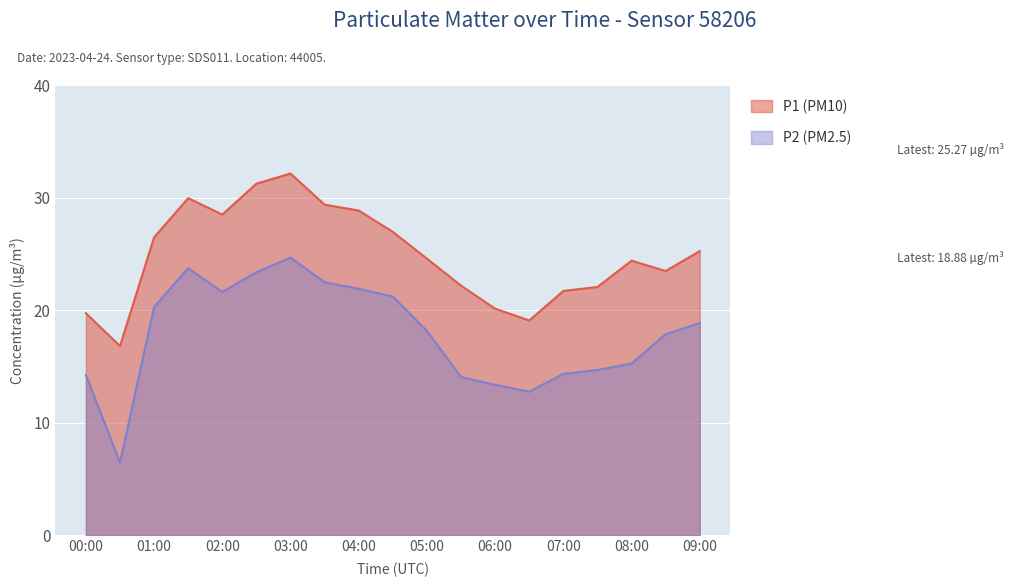

How many distinct data groups are displayed?

2